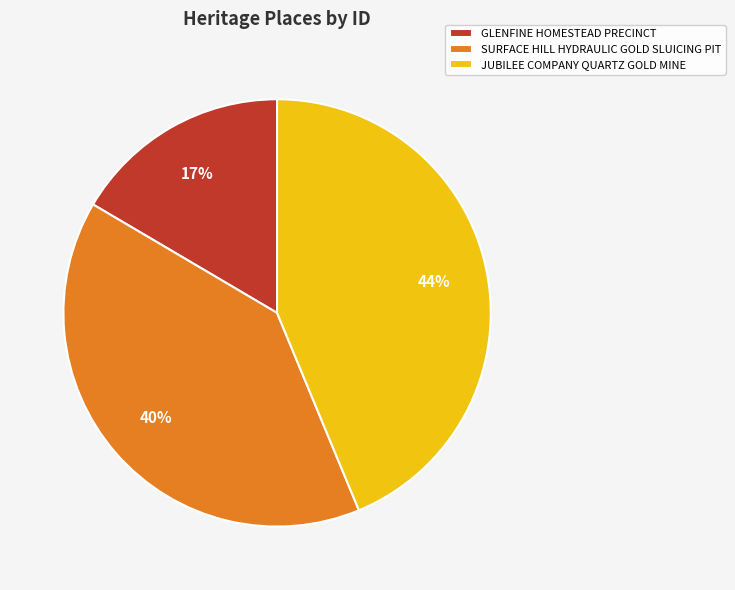

Does SURFACE HILL HYDRAULIC GOLD SLUICING PIT represent more than half of the total?

No